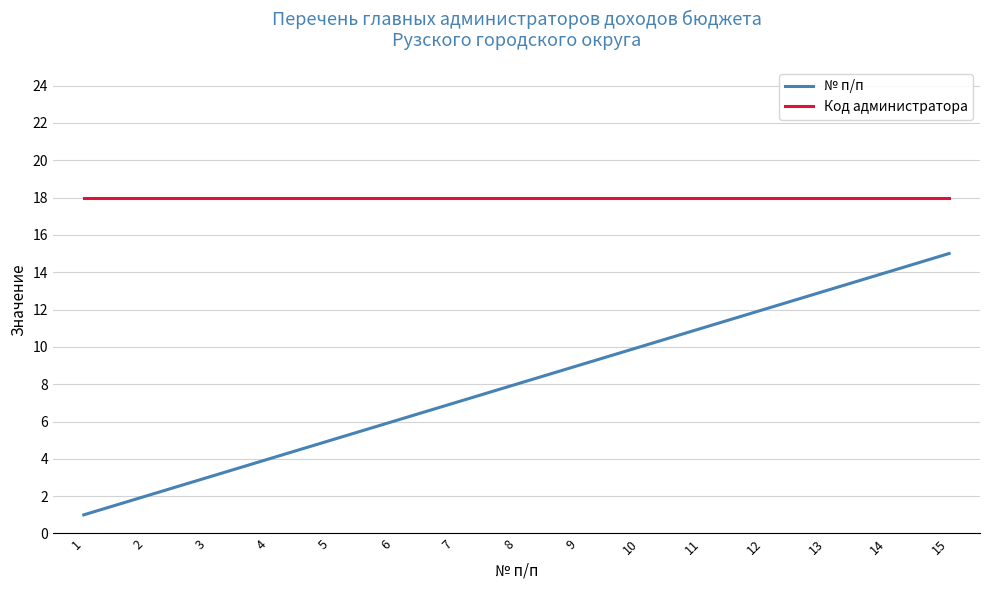

Which series has the largest total across all categories?

Код администратора